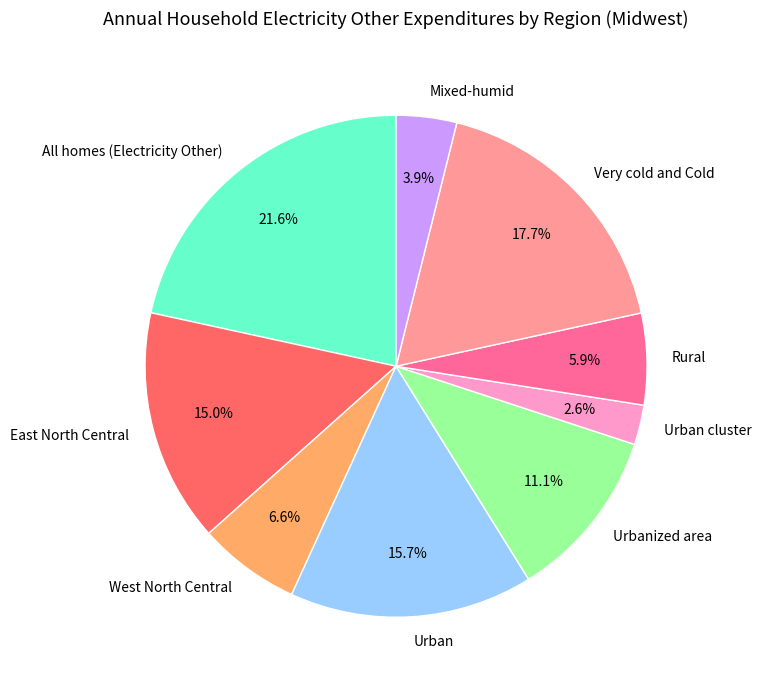

How many segments does this pie chart have?

9